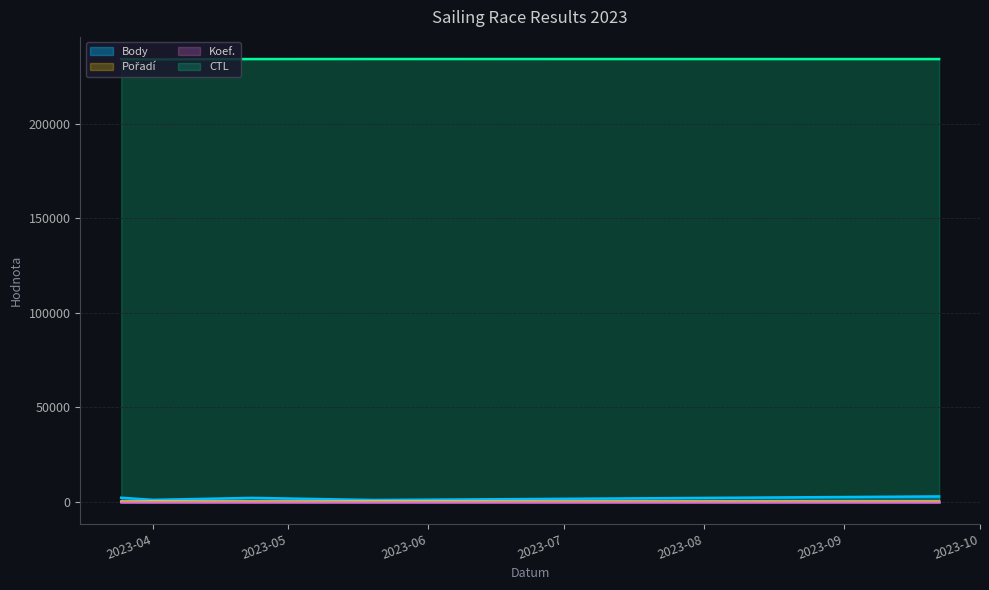

How many lines are shown in the chart?

4